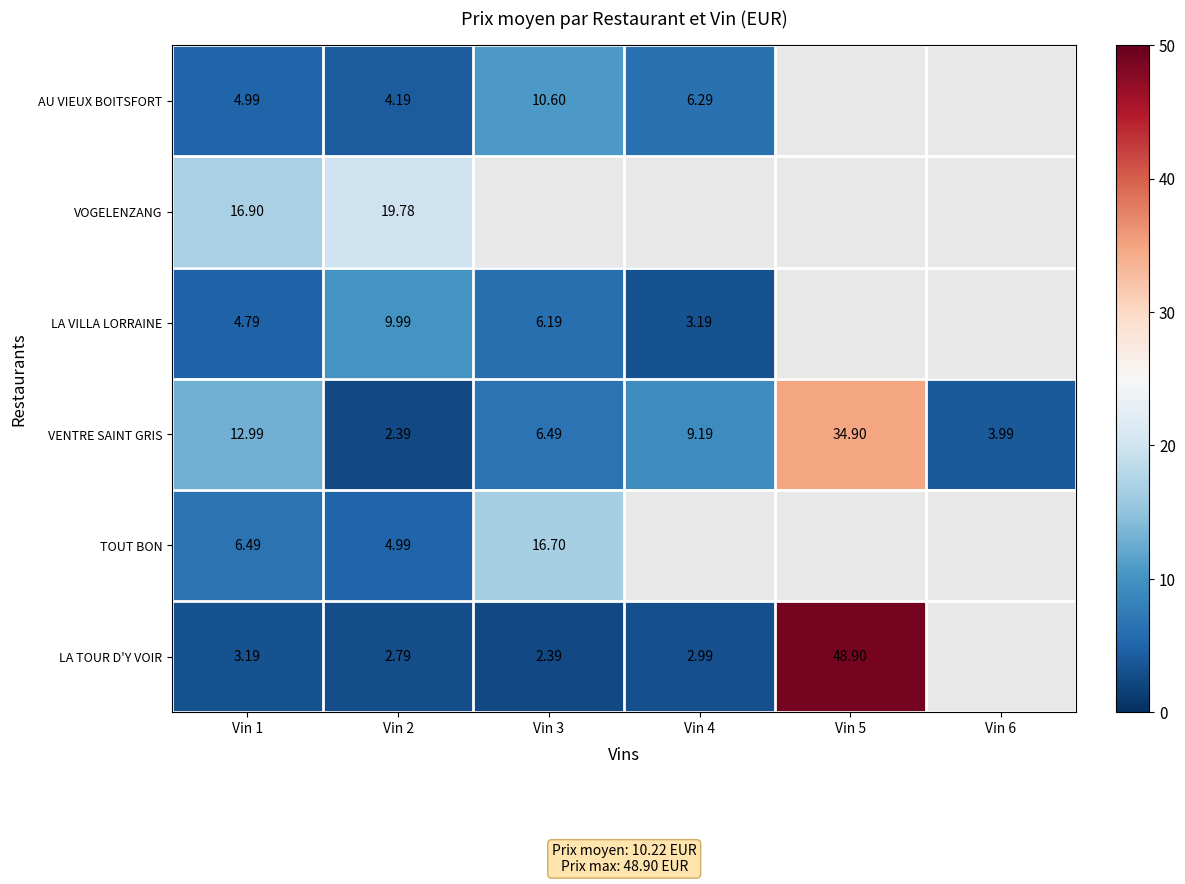

What is the difference between the maximum and minimum values in the LA TOUR D'Y VOIR series?

46.5